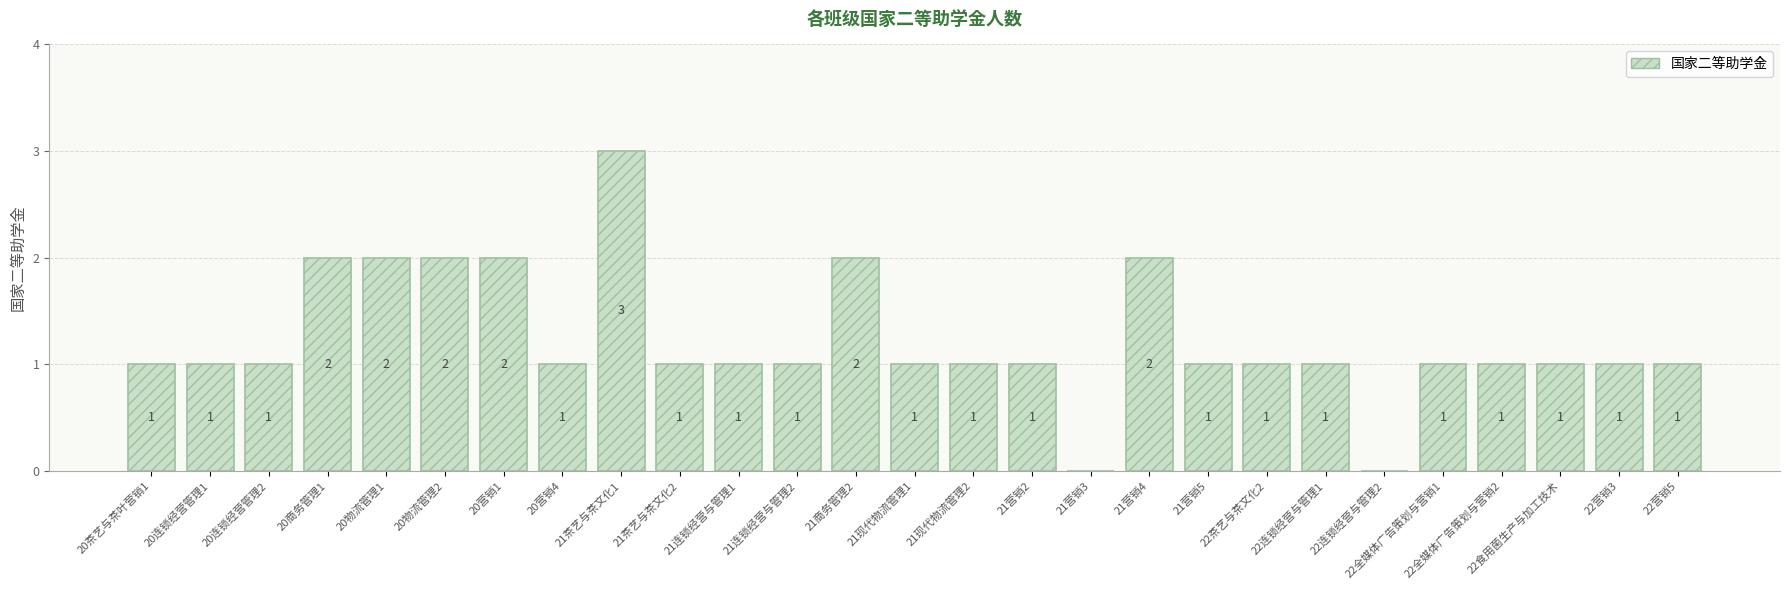

Reading left to right, transcribe all the data shown in this chart.

20茶艺与茶叶营销1=1	20连锁经营管理1=1	20连锁经营管理2=1	20商务管理1=2	20物流管理1=2	20物流管理2=2	20营销1=2	20营销4=1	21茶艺与茶文化1=3	21茶艺与茶文化2=1	21连锁经营与管理1=1	21连锁经营与管理2=1	21商务管理2=2	21现代物流管理1=1	21现代物流管理2=1	21营销2=1	21营销3=0	21营销4=2	21营销5=1	22茶艺与茶文化2=1	22连锁经营与管理1=1	22连锁经营与管理2=0	22全媒体广告策划与营销1=1	22全媒体广告策划与营销2=1	22食用菌生产与加工技术=1	22营销3=1	22营销5=1